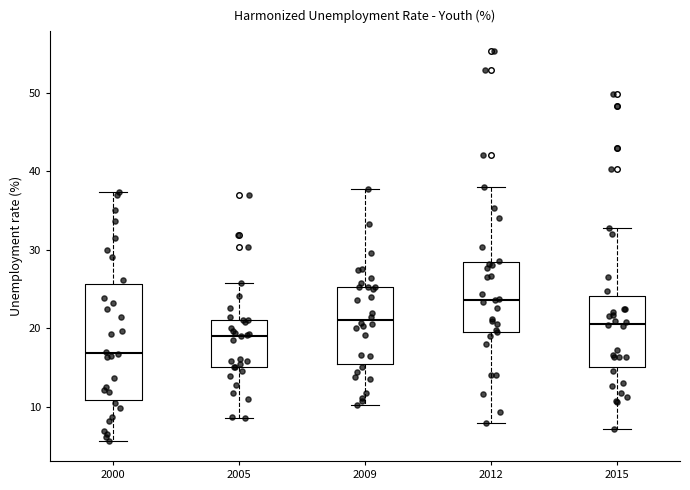

Reading left to right, transcribe this box plot: for each box, give where its median line is, the range the box spans, and where its two whiskers end, as read against the y-axis. The values are not printed on the chart, so give them approximately, as read against the axis.

2000: median 17, box 11 to 26, whiskers 6 to 37
2005: median 19, box 15 to 21, whiskers 9 to 26
2009: median 21, box 15 to 25, whiskers 10 to 38
2012: median 24, box 20 to 28, whiskers 8 to 38
2015: median 21, box 15 to 24, whiskers 7 to 33